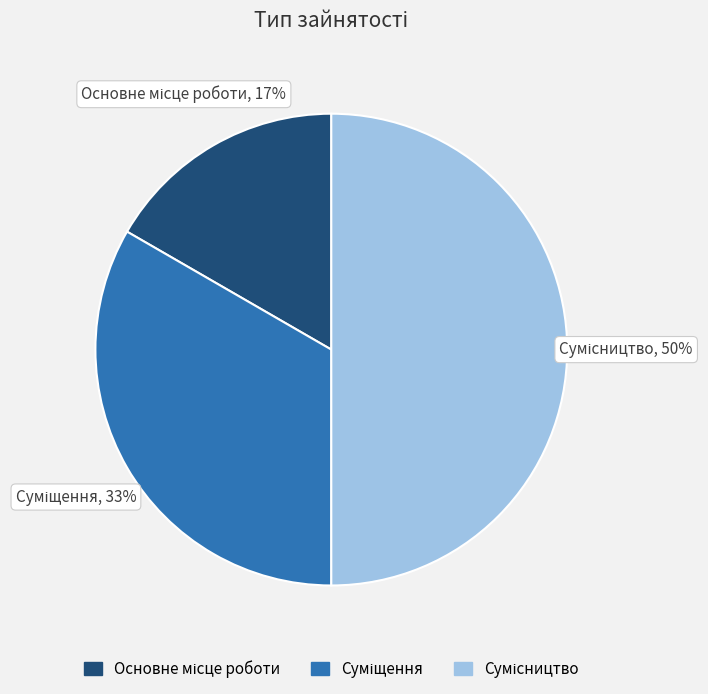

Count the number of slices in the pie.

3